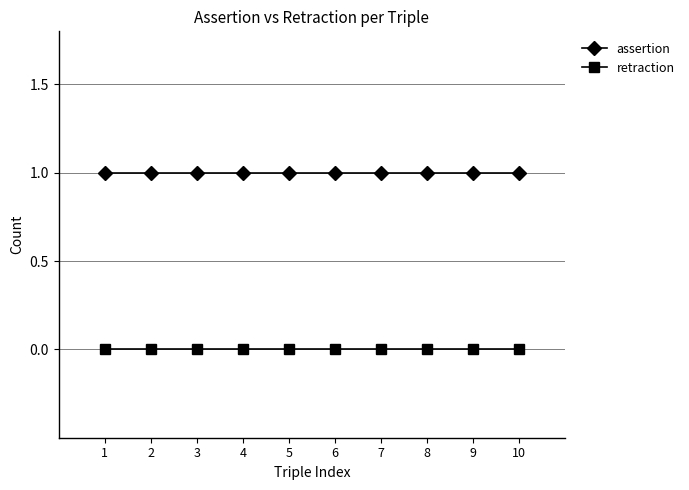

What is the value of the assertion point at the 4th from the left?

1